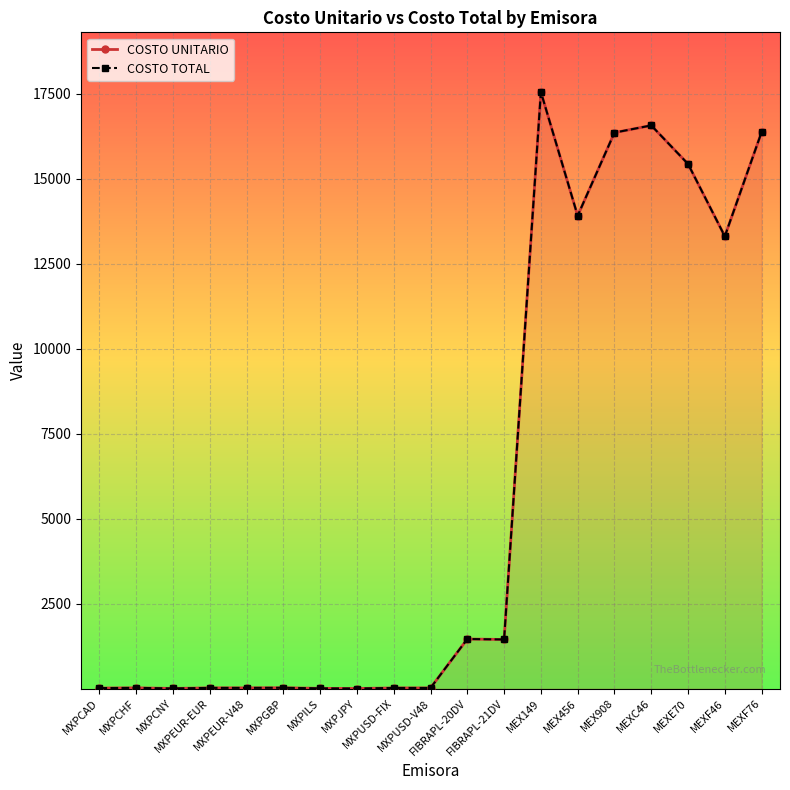

What position from the left is MEX908?

15